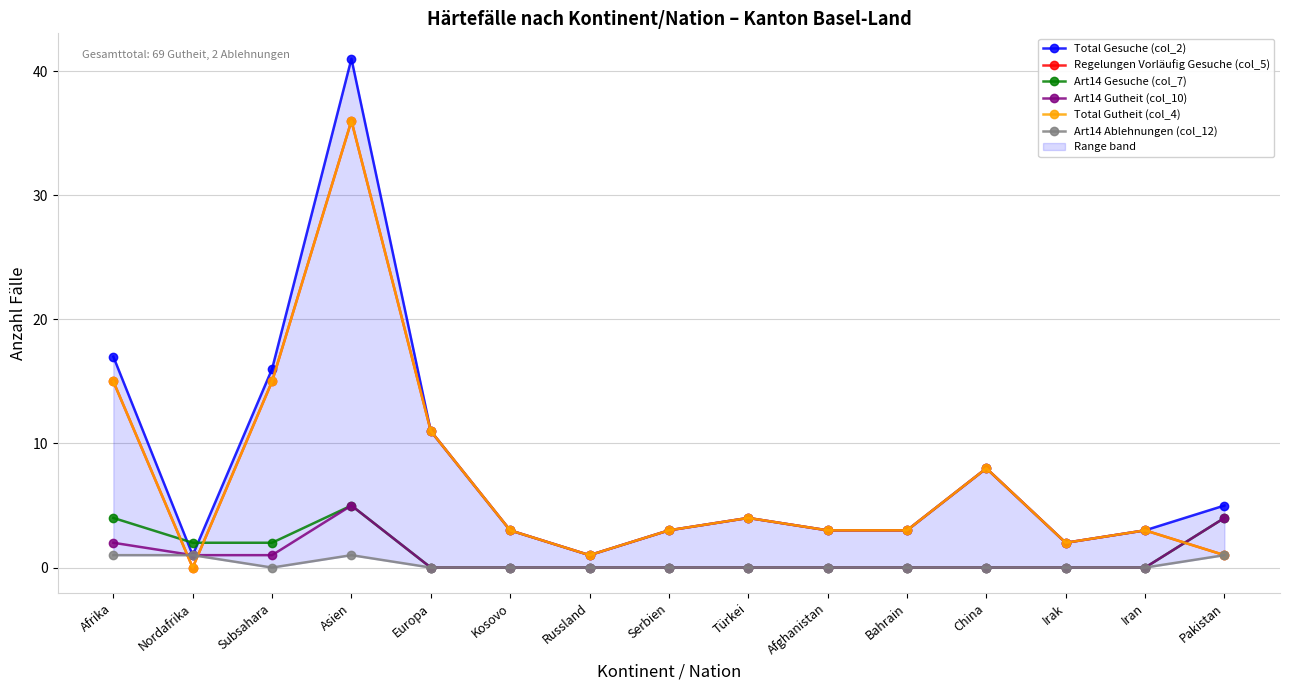

Which series changed the most between Bahrain and Pakistan?

Art14 Gesuche (col_7)